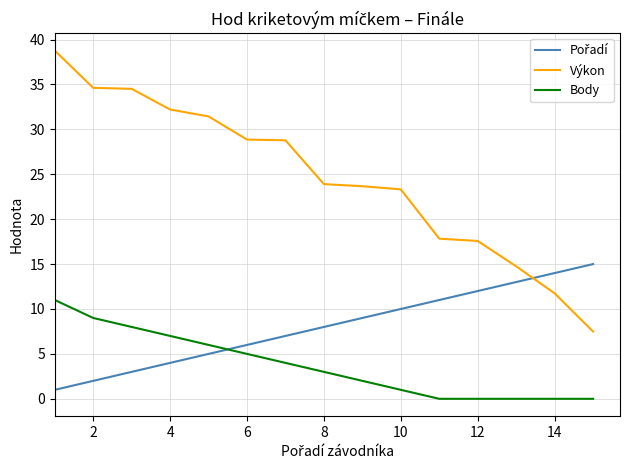

True or false: Body and Výkon cross at least once.

False